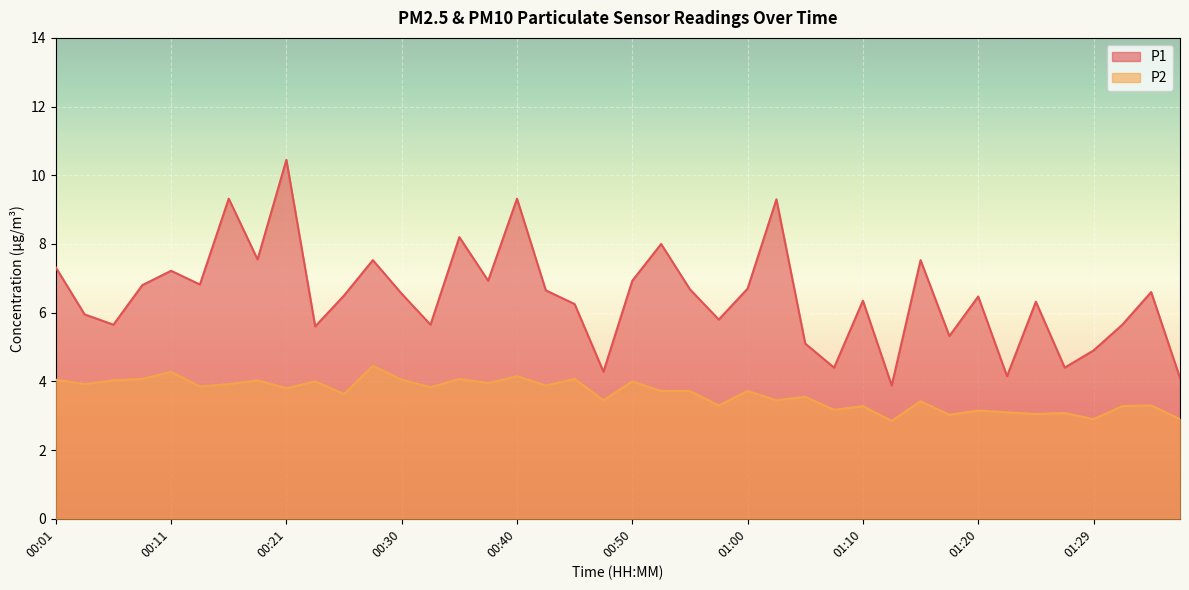

True or false: P1 and P2 cross at least once.

False